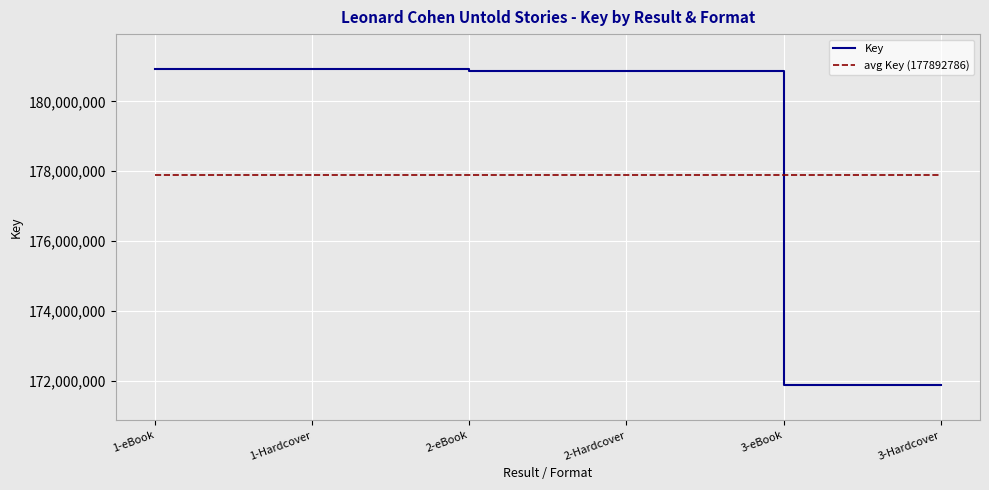

Is the value of avg Key (177892786) at 2-eBook greater than the value of Key at 1-eBook?

No